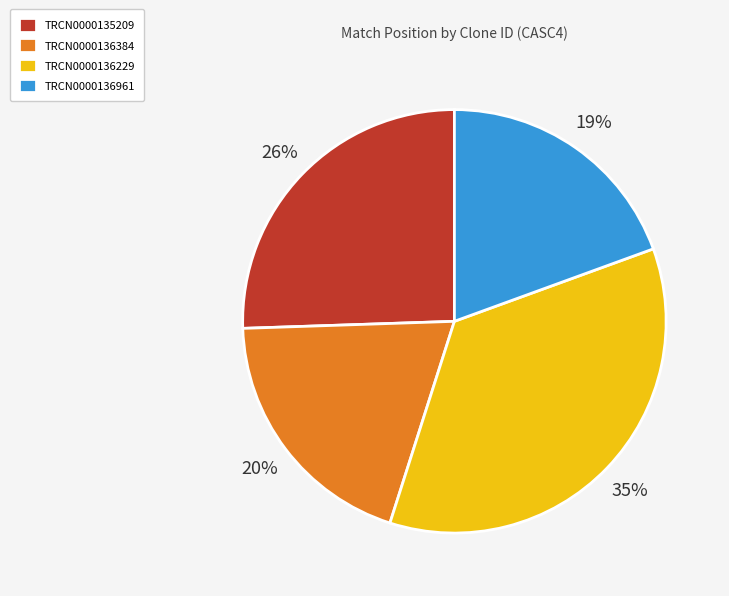

Count the number of slices in the pie.

4